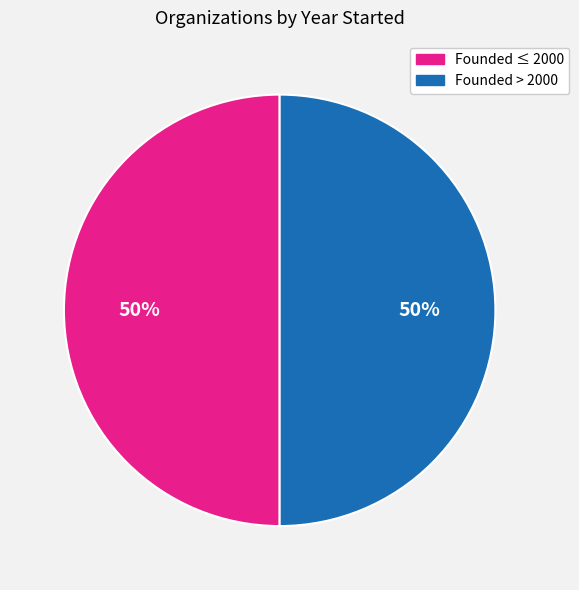

True or false: Founded > 2000 accounts for 50% of the total.

True